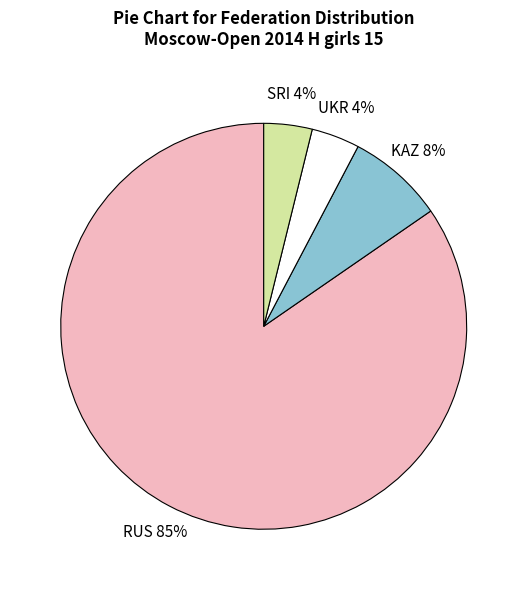

Is RUS the majority of the pie?

Yes